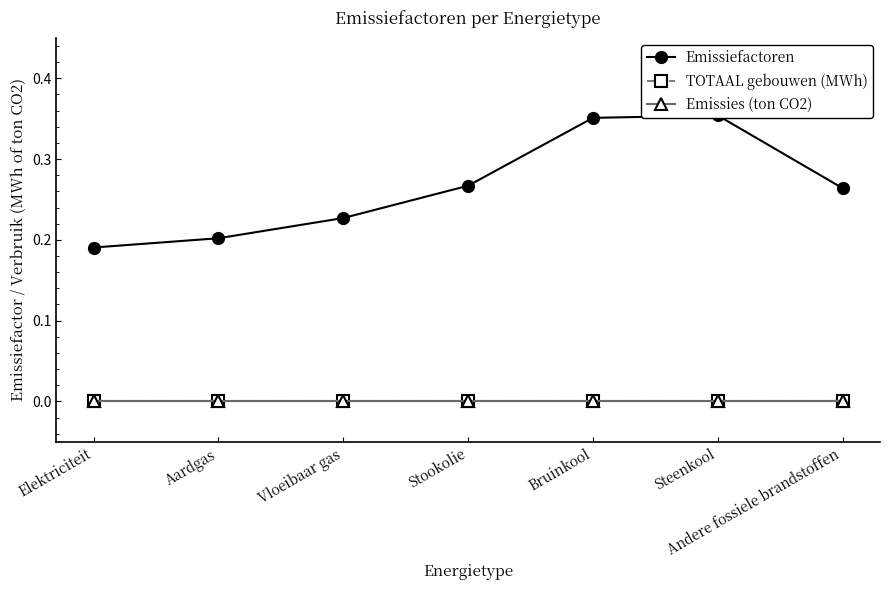

List the labels in order of TOTAAL gebouwen (MWh) value, smallest first.

Elektriciteit, Aardgas, Vloeibaar gas, Stookolie, Bruinkool, Steenkool, Andere fossiele brandstoffen